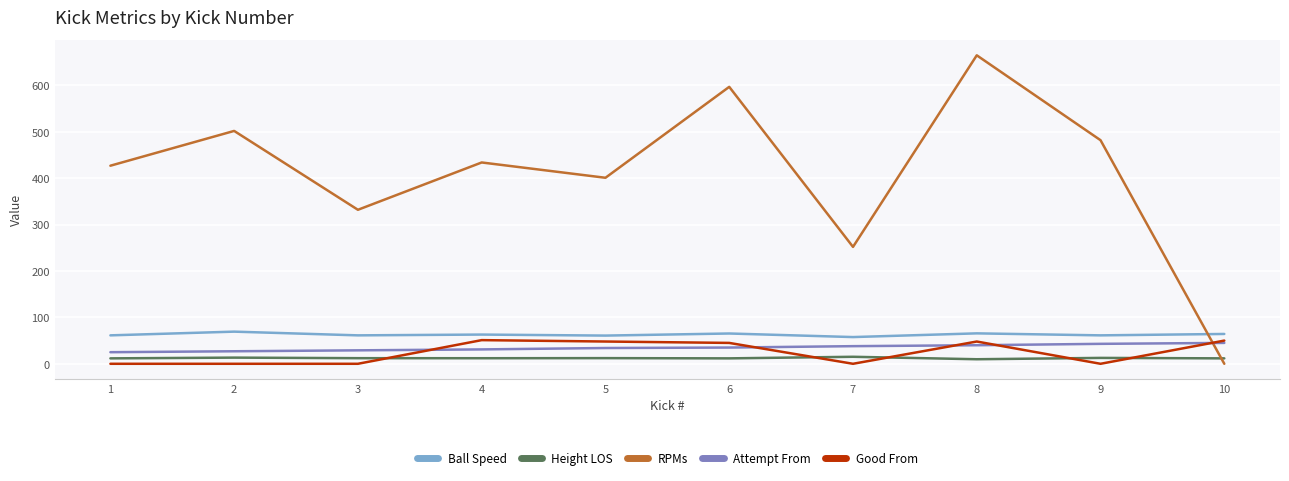

Which series has the largest range (max minus min)?

RPMs